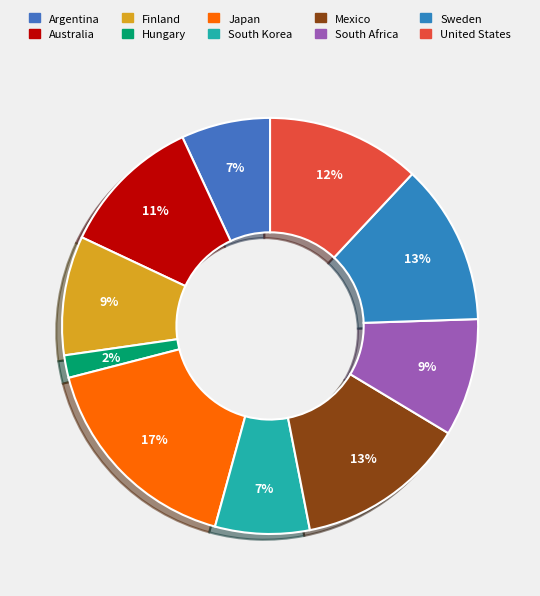

To the nearest percent, what is the difference between the largest and smallest slice percentages?

15%